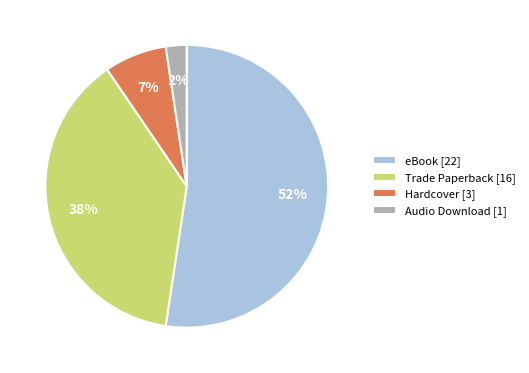

Combined, do Hardcover [3] and Audio Download [1] account for over 50%?

No